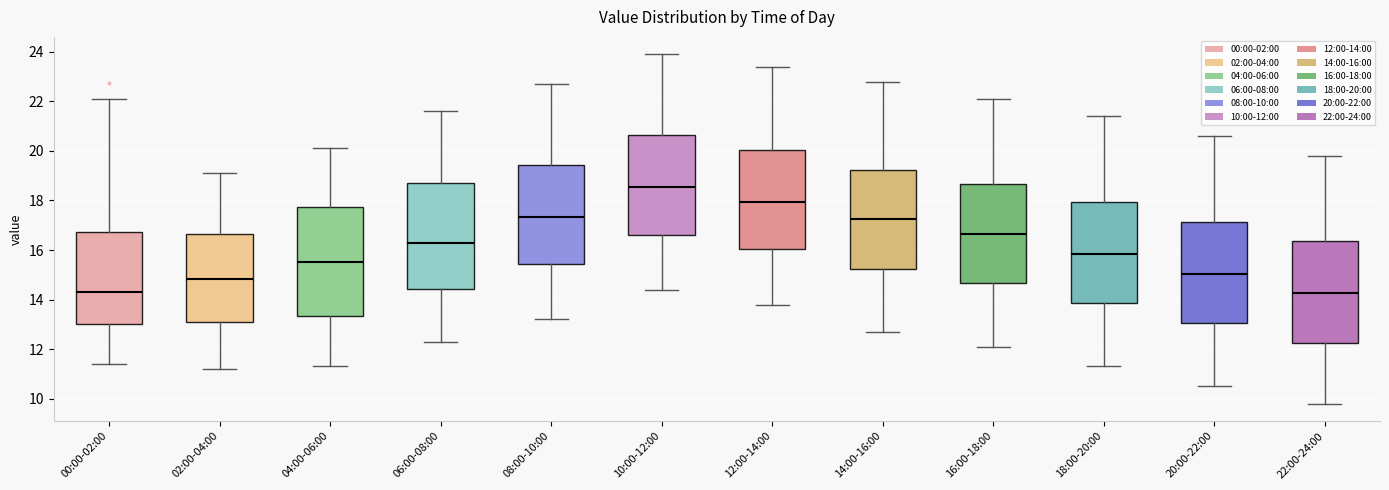

Reading left to right, read every box against the y-axis: the position of its median line, the range the box covers, and the ends of its whiskers. The values are not printed on the chart, so give them approximately, as read against the axis.

00:00-02:00: median 14.4, box 13.0 to 16.8, whiskers 11.4 to 22.2
02:00-04:00: median 14.8, box 13.2 to 16.6, whiskers 11.2 to 19.2
04:00-06:00: median 15.6, box 13.4 to 17.8, whiskers 11.4 to 20.2
06:00-08:00: median 16.4, box 14.4 to 18.8, whiskers 12.4 to 21.6
08:00-10:00: median 17.4, box 15.4 to 19.4, whiskers 13.2 to 22.8
10:00-12:00: median 18.6, box 16.6 to 20.6, whiskers 14.4 to 24.0
12:00-14:00: median 18.0, box 16.0 to 20.0, whiskers 13.8 to 23.4
14:00-16:00: median 17.2, box 15.2 to 19.2, whiskers 12.8 to 22.8
16:00-18:00: median 16.6, box 14.6 to 18.6, whiskers 12.2 to 22.2
18:00-20:00: median 15.8, box 13.8 to 18.0, whiskers 11.4 to 21.4
20:00-22:00: median 15.0, box 13.0 to 17.2, whiskers 10.6 to 20.6
22:00-24:00: median 14.2, box 12.2 to 16.4, whiskers 9.8 to 19.8